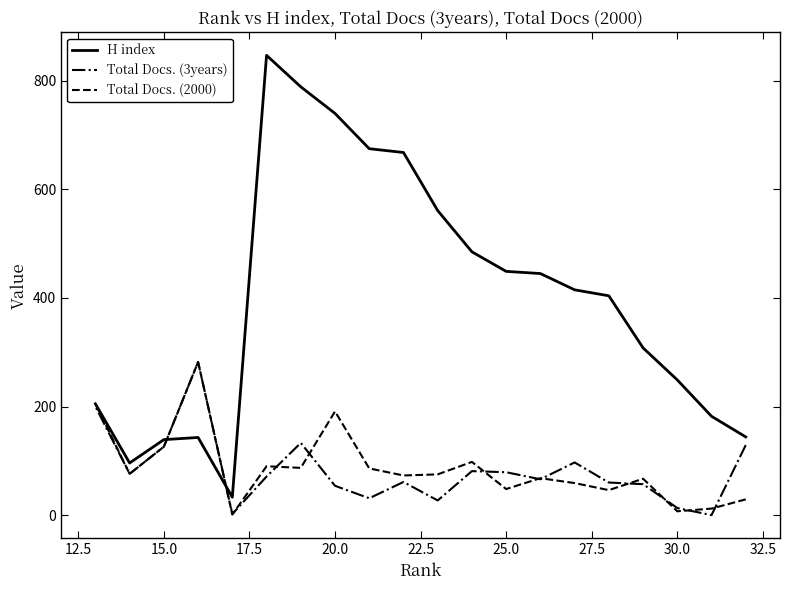

True or false: Total Docs. (2000) and Total Docs. (3years) cross at least once.

True